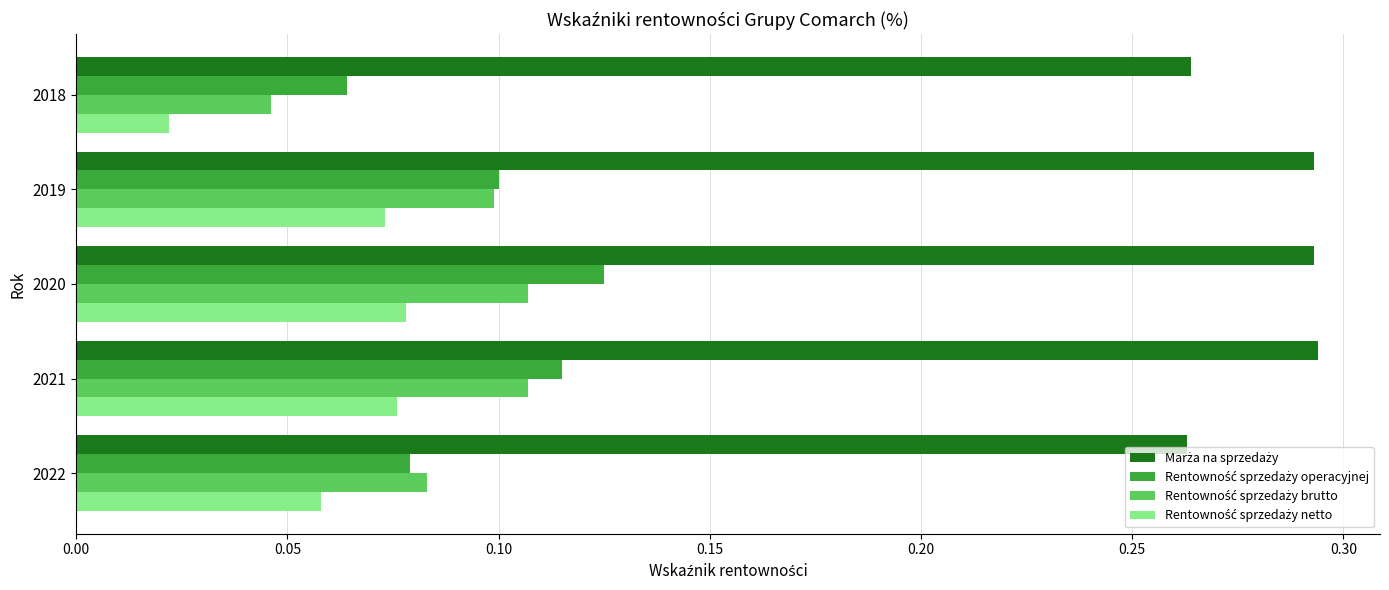

At how many categories does at least one series exceed 0?

5